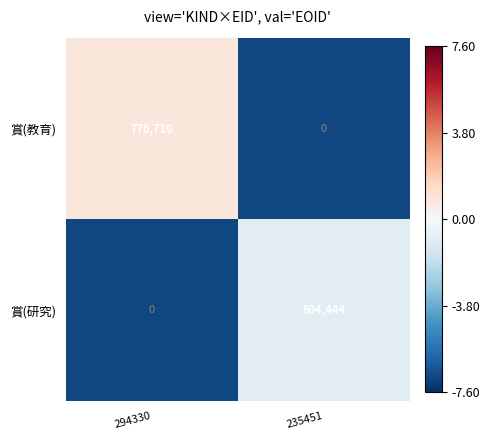

Which label corresponds to the largest value in the chart?

294330